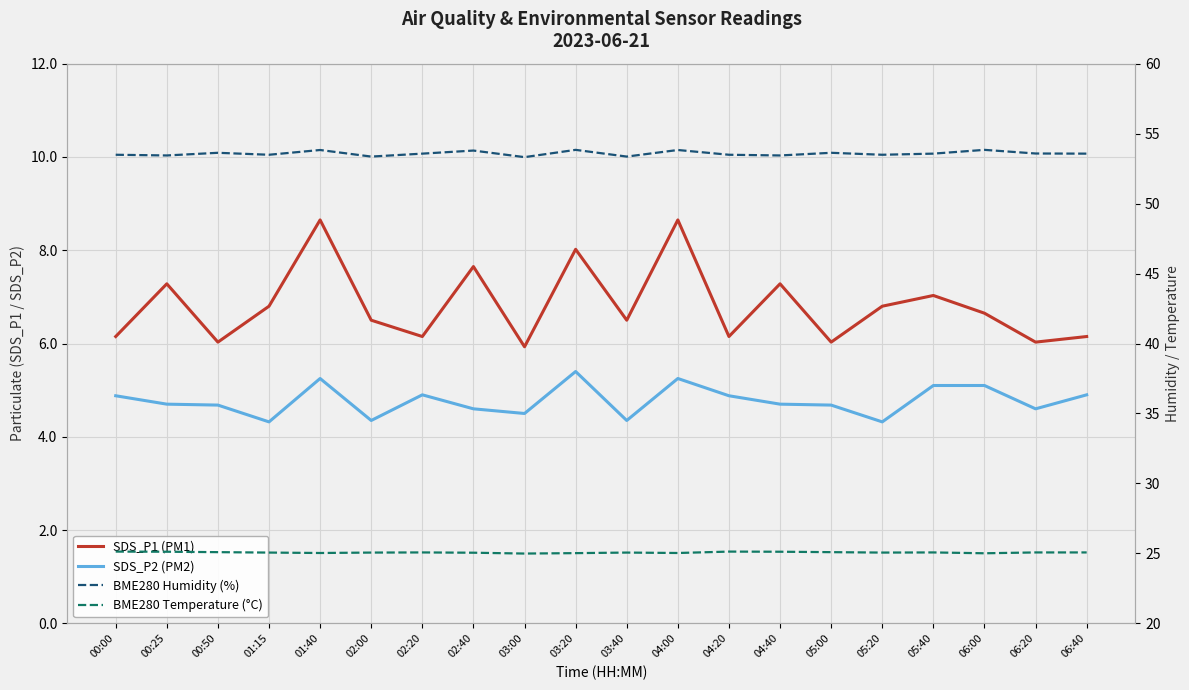

Where is BME280 Humidity (%) nearest to the value 53?

03:00